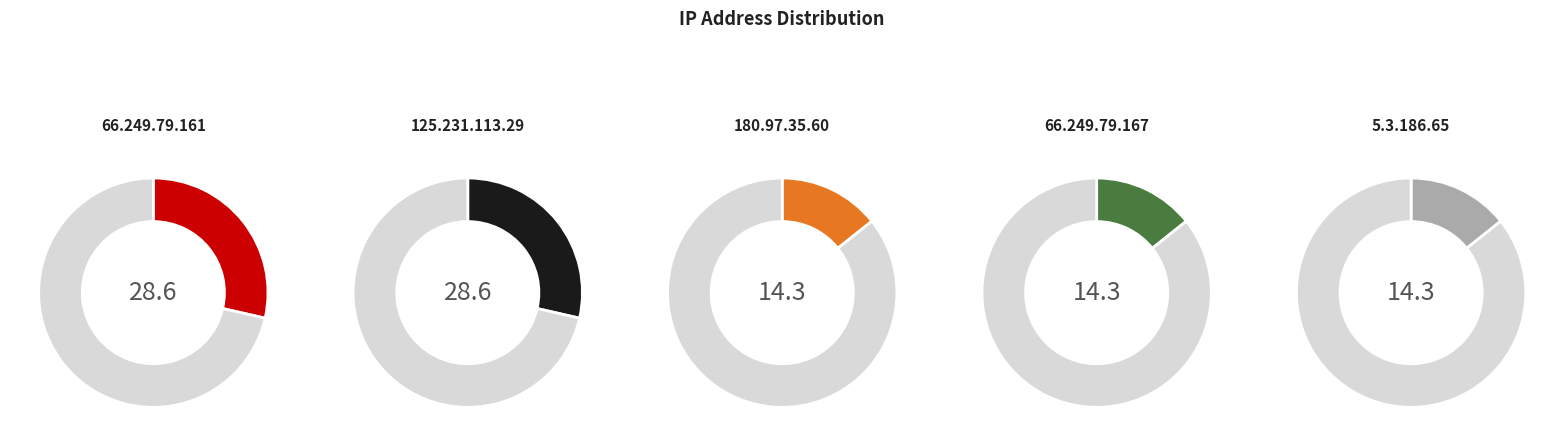

Count the number of slices in the pie.

5